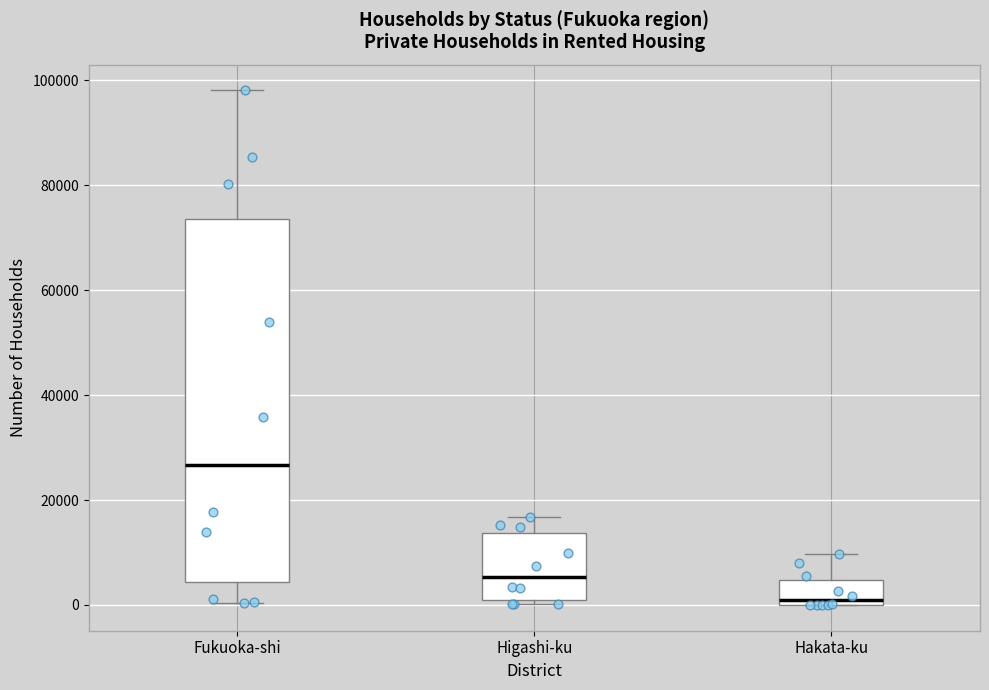

Where is the lower edge of the box for Higashi-ku on the y-axis? The values are not printed on the chart, so give them approximately, as read against the axis.

0